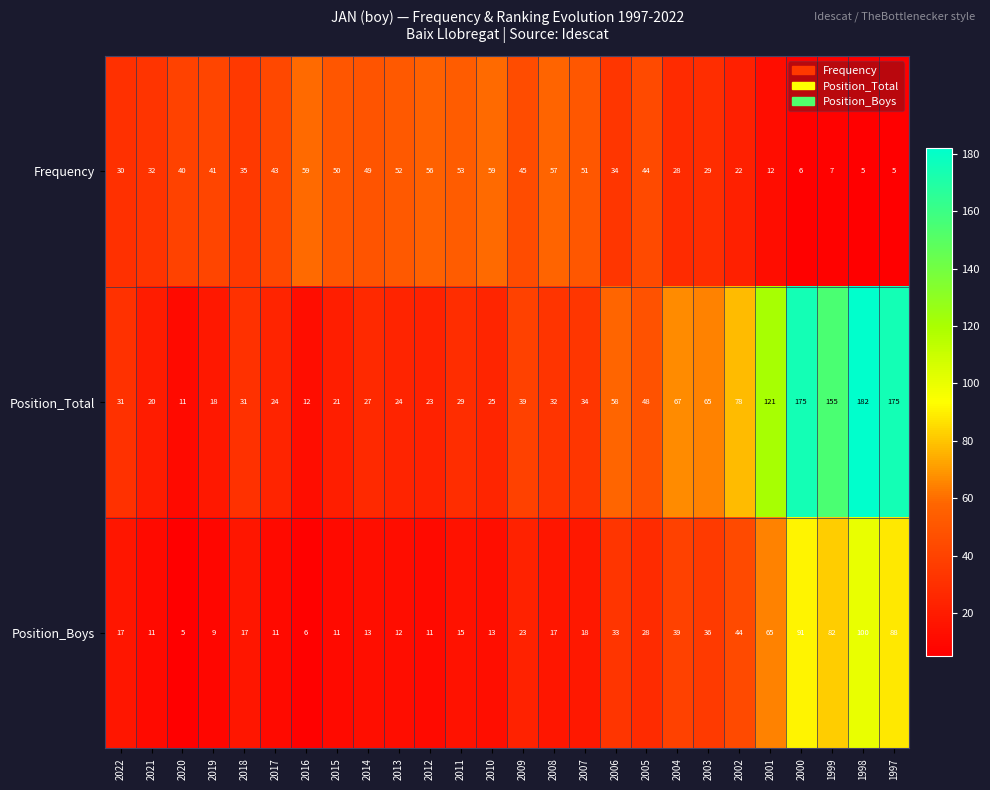

What is the average value of the Frequency series?

36